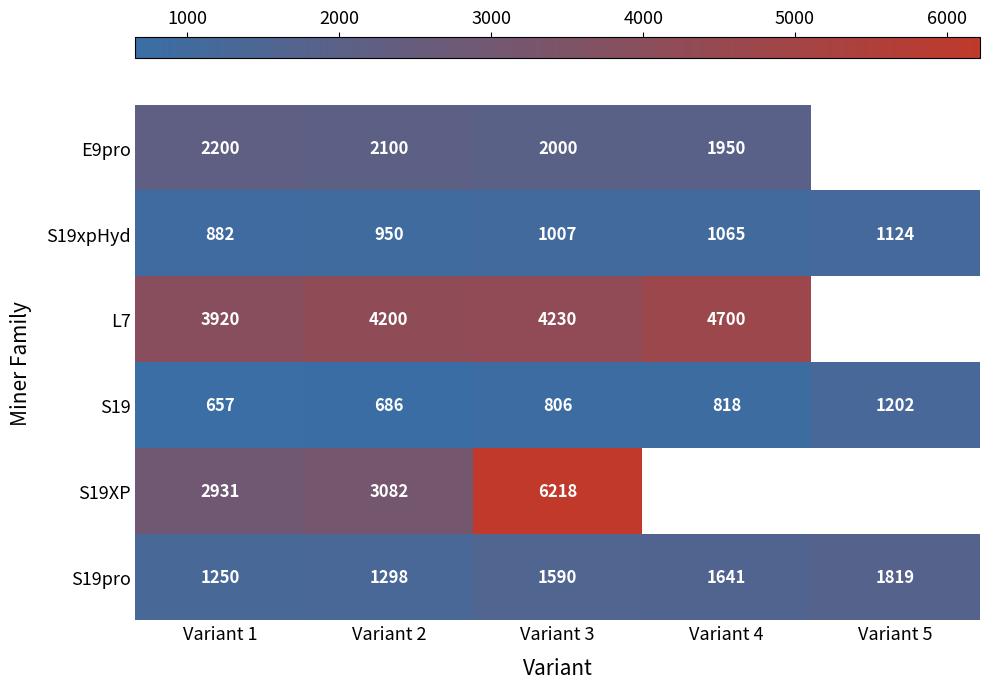

What value does the S19pro series have at Variant 5, to the nearest 100?

1800